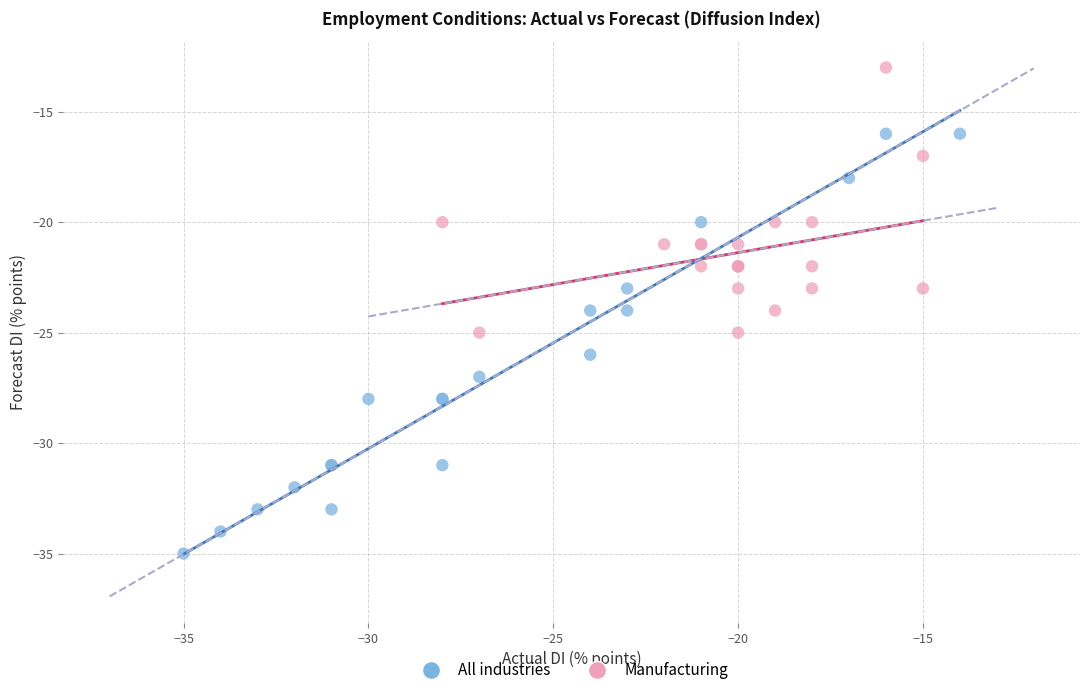

What are all the series names shown in the legend?

All industries, Manufacturing